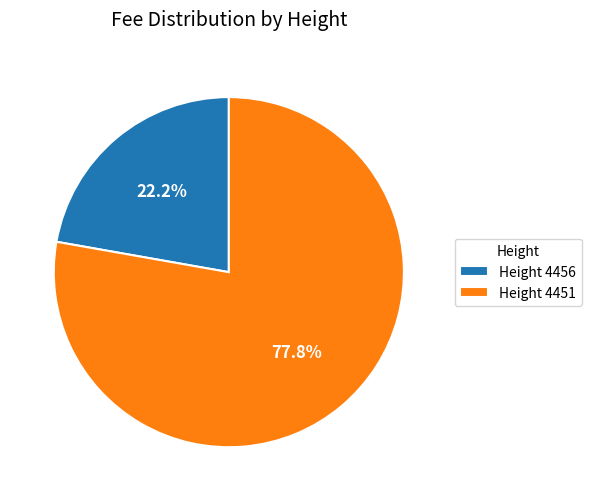

Is Height 4456 the majority of the pie?

No